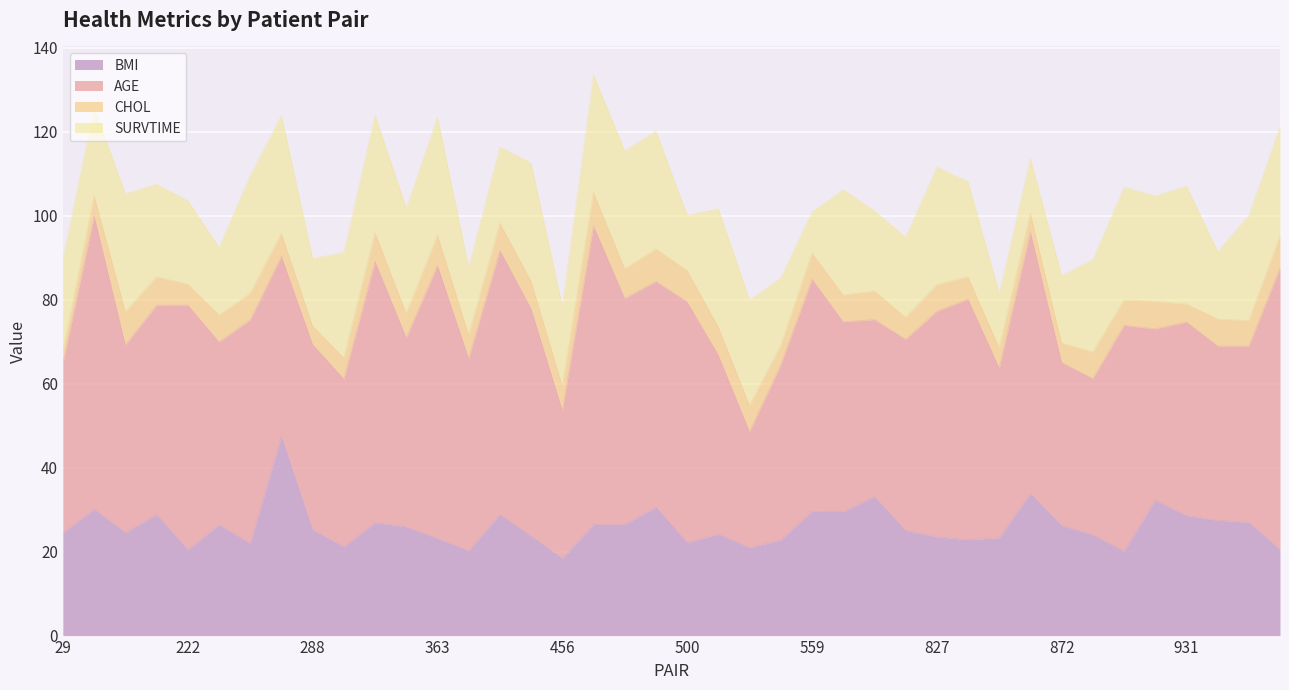

Which series has the largest range (max minus min)?

AGE